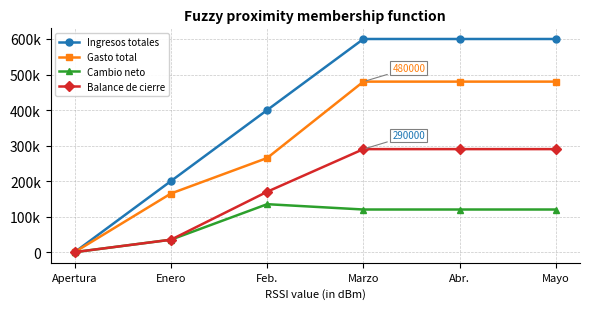

Which category has the lowest value in the Cambio neto series?

Apertura